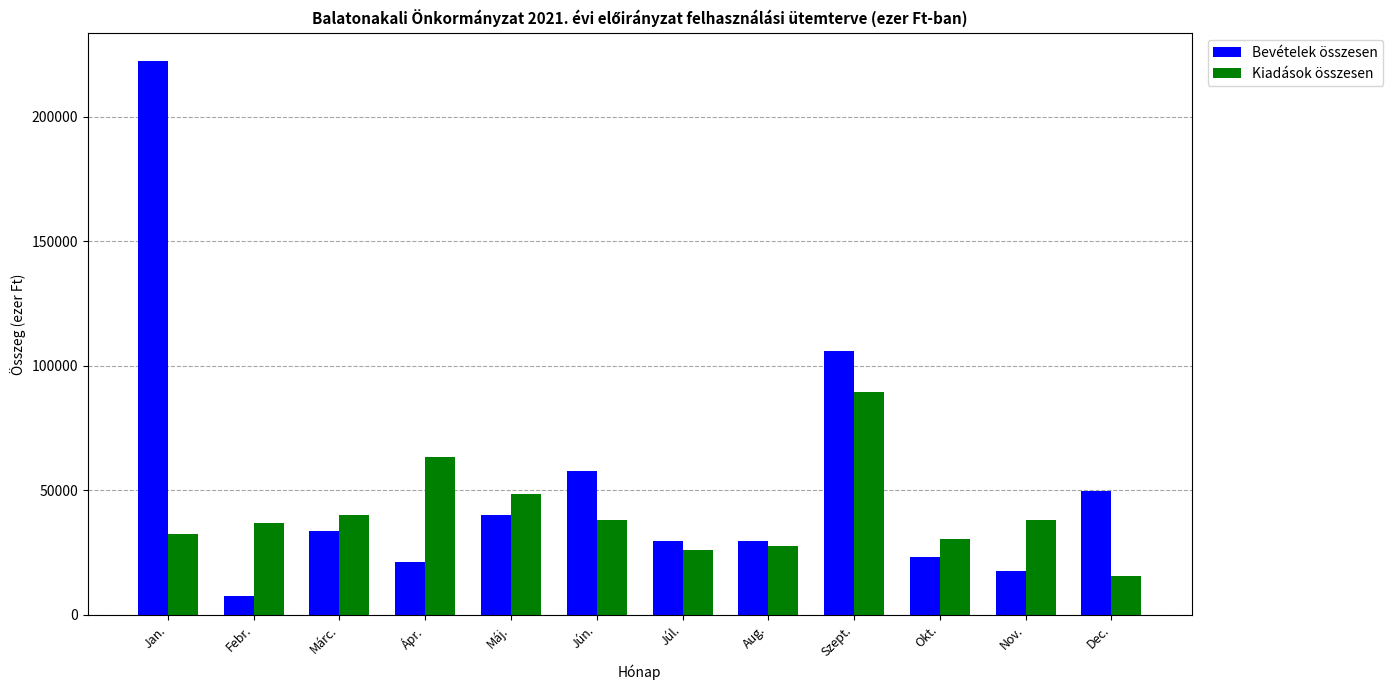

What is the difference between the Bevételek összesen values at Okt. and Aug.?

6500